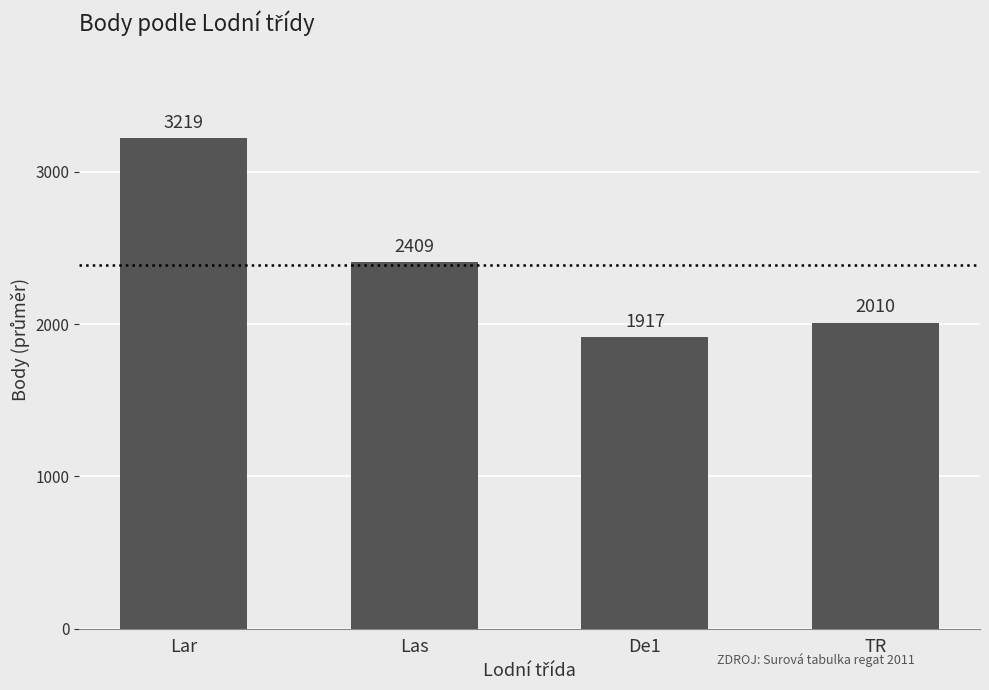

Does the chart contain stacked bars?

No